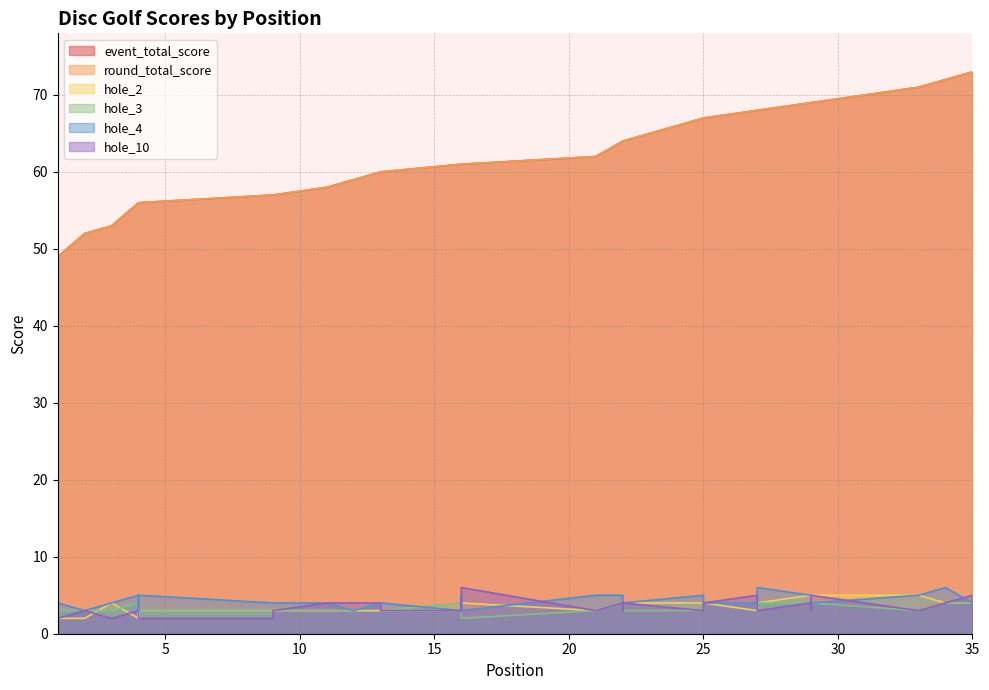

What are all the series names shown in the legend?

event_total_score, round_total_score, hole_2, hole_3, hole_4, hole_10